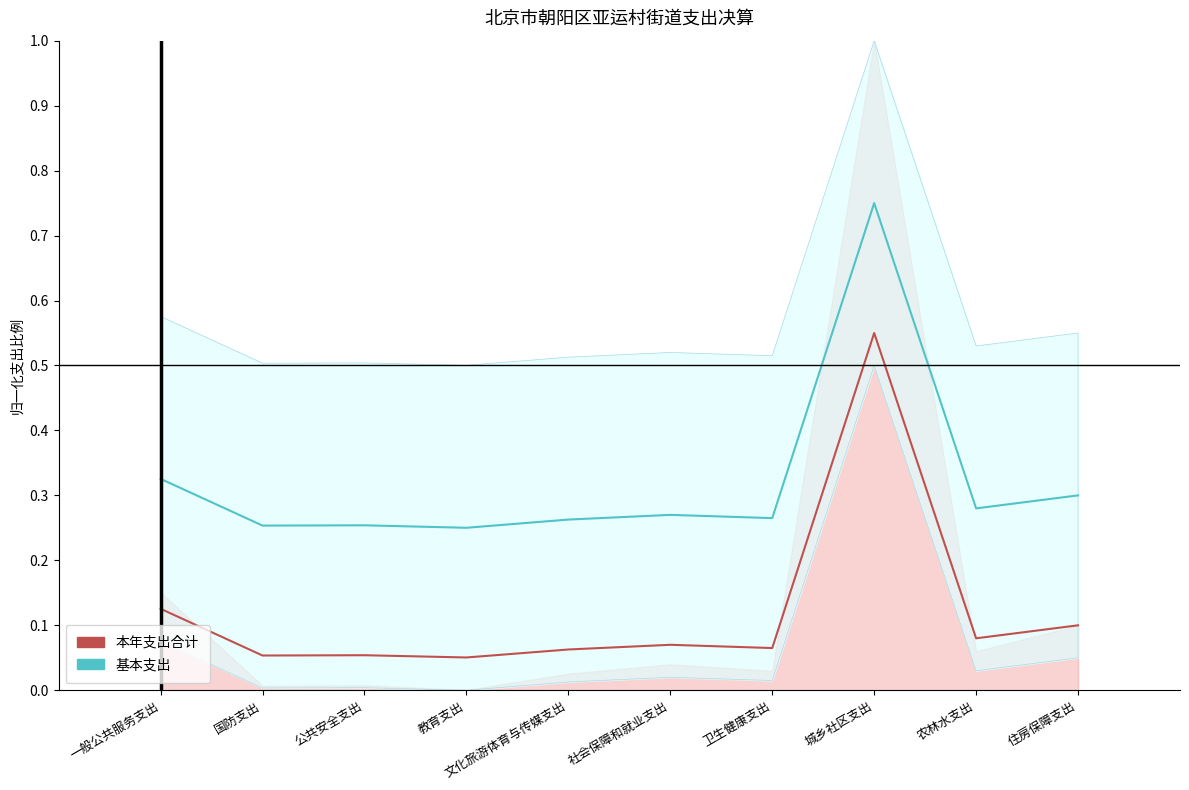

Reading right to left, list all the values displayed in this chart.

本年支出合计: 住房保障支出=0.1	农林水支出=0.1	城乡社区支出=0.6	卫生健康支出=0.1	社会保障和就业支出=0.1	文化旅游体育与传媒支出=0.1	教育支出=0.1	公共安全支出=0.1	国防支出=0.1	一般公共服务支出=0.1
基本支出: 住房保障支出=0.3	农林水支出=0.3	城乡社区支出=0.8	卫生健康支出=0.3	社会保障和就业支出=0.3	文化旅游体育与传媒支出=0.3	教育支出=0.3	公共安全支出=0.3	国防支出=0.3	一般公共服务支出=0.3